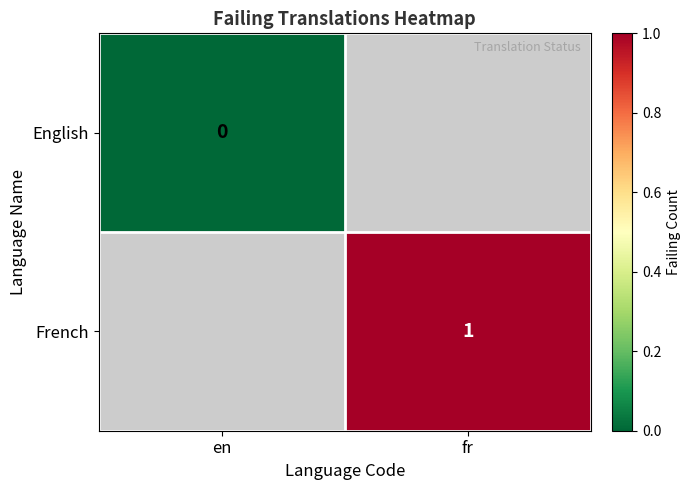

Is the value of French at fr greater than the value of English at en?

Yes